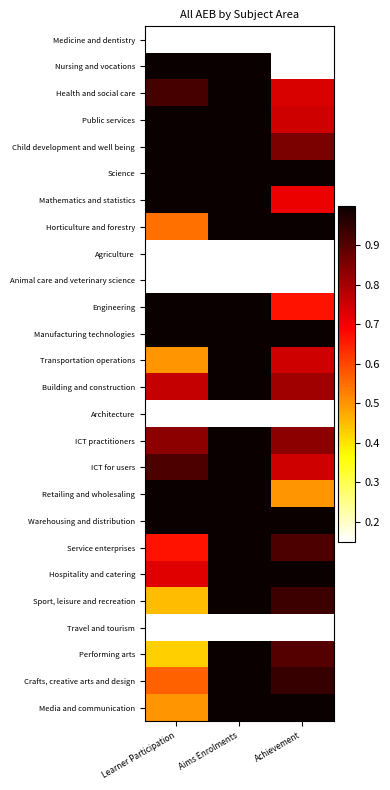

Reading left to right, list all the values displayed in this chart.

Medicine and dentistry: Learner Participation=0.0	Aims Enrolments=0.0	Achievement=0.0
Nursing and vocations: Learner Participation=1.0	Aims Enrolments=1.0	Achievement=0.0
Health and social care: Learner Participation=0.9	Aims Enrolments=1.0	Achievement=0.7
Public services: Learner Participation=1.0	Aims Enrolments=1.0	Achievement=0.8
Child development and well being: Learner Participation=1.0	Aims Enrolments=1.0	Achievement=0.9
Science: Learner Participation=1.0	Aims Enrolments=1.0	Achievement=1.0
Mathematics and statistics: Learner Participation=1.0	Aims Enrolments=1.0	Achievement=0.7
Horticulture and forestry: Learner Participation=0.5	Aims Enrolments=1.0	Achievement=1.0
Agriculture: Learner Participation=0.0	Aims Enrolments=0.0	Achievement=0.0
Animal care and veterinary science: Learner Participation=0.0	Aims Enrolments=0.0	Achievement=0.0
Engineering: Learner Participation=1.0	Aims Enrolments=1.0	Achievement=0.7
Manufacturing technologies: Learner Participation=1.0	Aims Enrolments=1.0	Achievement=1.0
Transportation operations: Learner Participation=0.5	Aims Enrolments=1.0	Achievement=0.8
Building and construction: Learner Participation=0.8	Aims Enrolments=1.0	Achievement=0.8
Architecture: Learner Participation=0.0	Aims Enrolments=0.0	Achievement=0.0
ICT practitioners: Learner Participation=0.8	Aims Enrolments=1.0	Achievement=0.8
ICT for users: Learner Participation=0.9	Aims Enrolments=1.0	Achievement=0.8
Retailing and wholesaling: Learner Participation=1.0	Aims Enrolments=1.0	Achievement=0.5
Warehousing and distribution: Learner Participation=1.0	Aims Enrolments=1.0	Achievement=1.0
Service enterprises: Learner Participation=0.7	Aims Enrolments=1.0	Achievement=0.9
Hospitality and catering: Learner Participation=0.7	Aims Enrolments=1.0	Achievement=1.0
Sport, leisure and recreation: Learner Participation=0.5	Aims Enrolments=1.0	Achievement=0.9
Travel and tourism: Learner Participation=0.0	Aims Enrolments=0.0	Achievement=0.0
Performing arts: Learner Participation=0.4	Aims Enrolments=1.0	Achievement=0.9
Crafts, creative arts and design: Learner Participation=0.6	Aims Enrolments=1.0	Achievement=0.9
Media and communication: Learner Participation=0.5	Aims Enrolments=1.0	Achievement=1.0